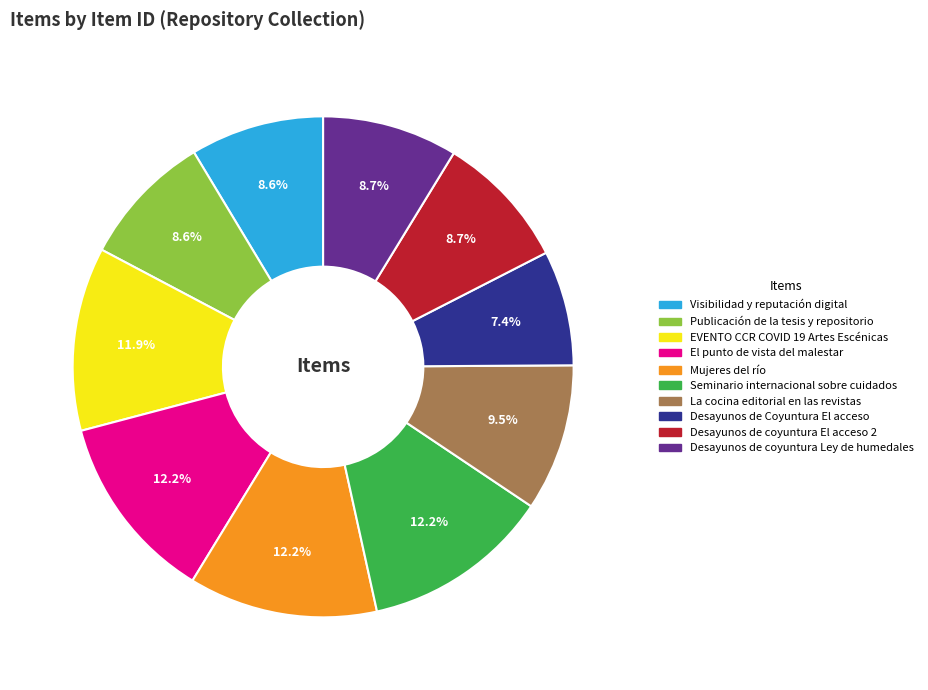

What percentage is the El punto de vista del malestar slice, to the nearest percent?

12%